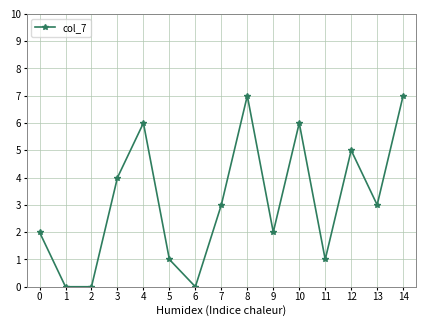

What is the greatest value displayed?

7